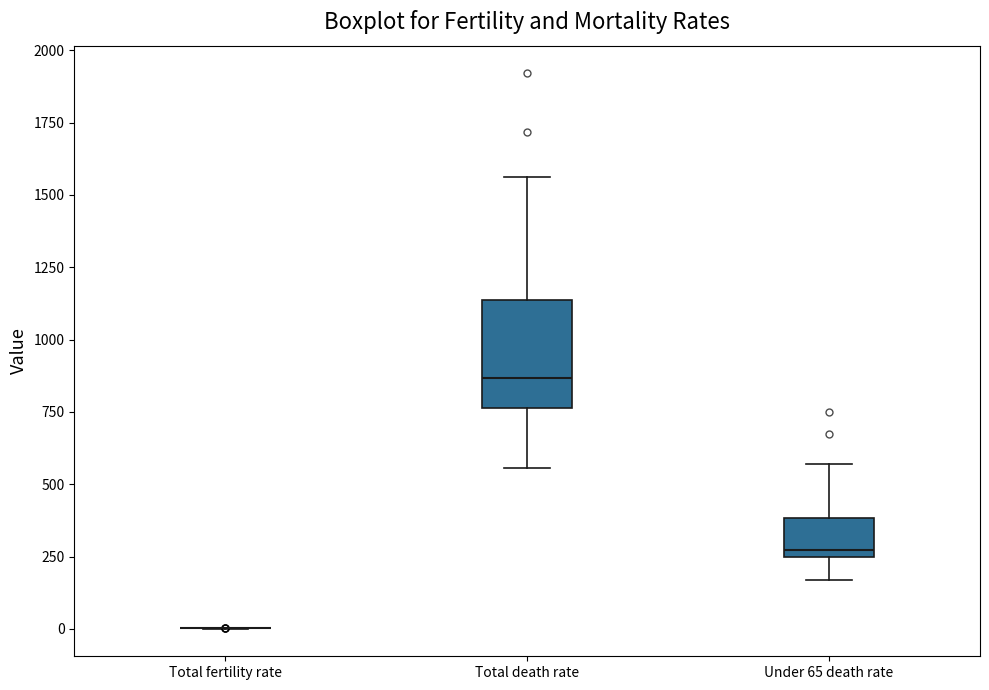

Reading left to right, read every box against the y-axis: the position of its median line, the range the box covers, and the ends of its whiskers. The values are not printed on the chart, so give them approximately, as read against the axis.

Total fertility rate: box collapsed to a line at 0, whiskers 0 to 0
Total death rate: median 850, box 750 to 1150, whiskers 550 to 1550
Under 65 death rate: median 250 (just above the box's lower edge), box 250 to 400, whiskers 150 to 550